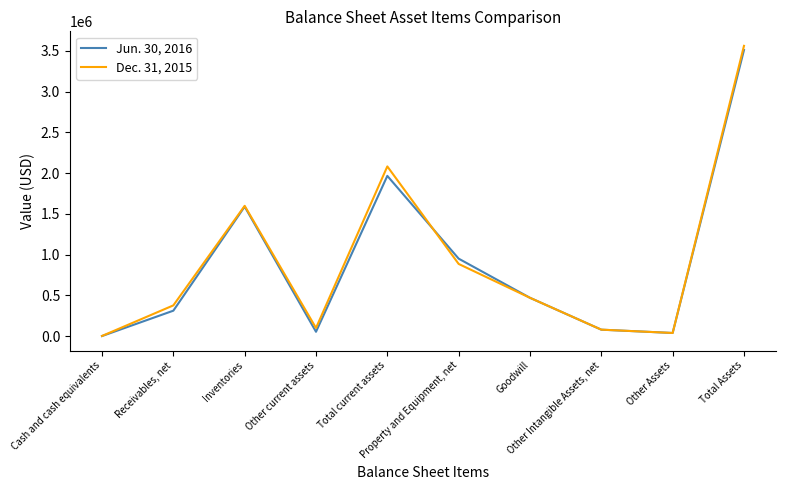

What is the maximum value shown in the chart?

3562381